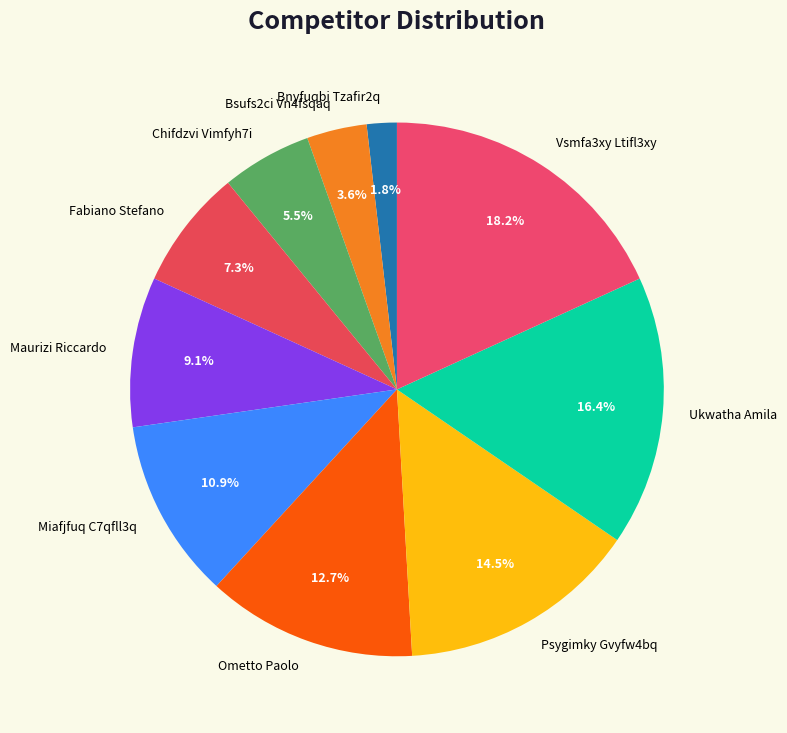

To the nearest percent, what is the combined percentage of Bnyfuqbi Tzafir2q and Vsmfa3xy Ltifl3xy?

20%